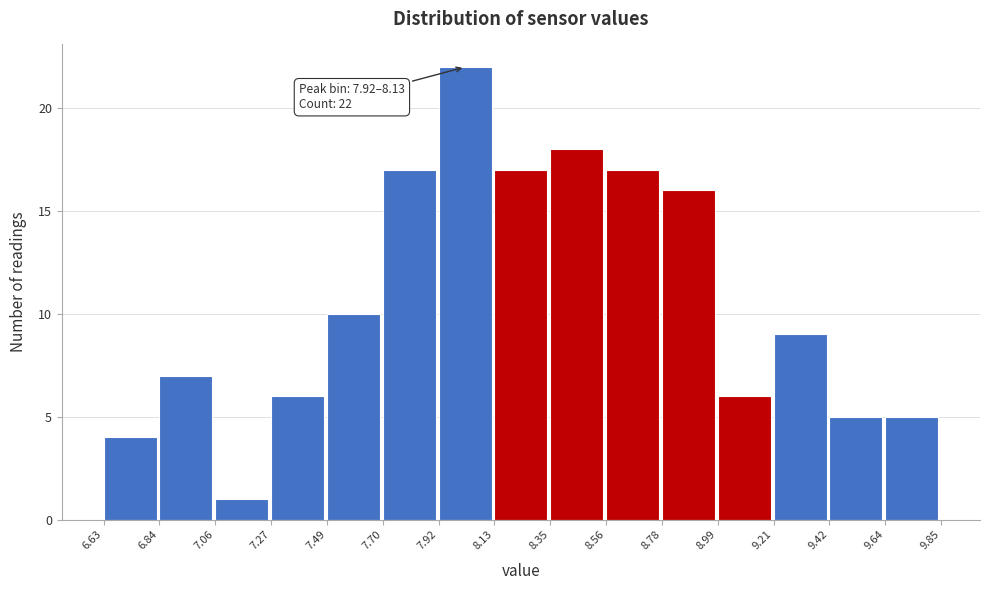

Over which range of the x-axis is the bar tallest?

7.92 to 8.13